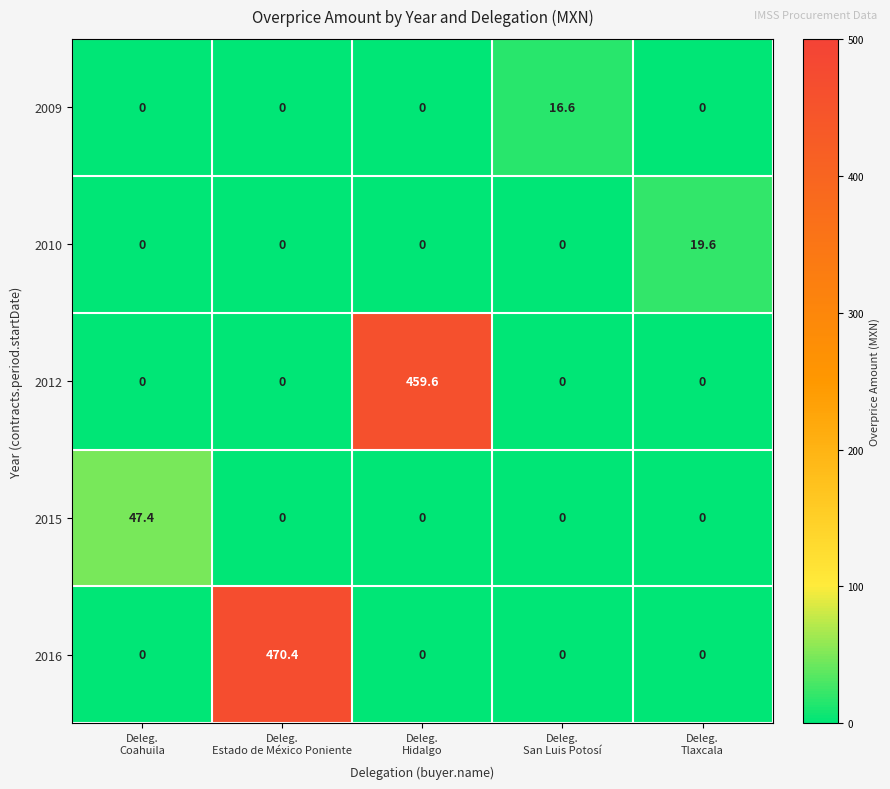

Reading left to right, what are all the values shown in this chart?

2009: 0.0	0.0	0.0	16.6	0.0
2010: 0.0	0.0	0.0	0.0	19.6
2012: 0.0	0.0	459.6	0.0	0.0
2015: 47.4	0.0	0.0	0.0	0.0
2016: 0.0	470.4	0.0	0.0	0.0